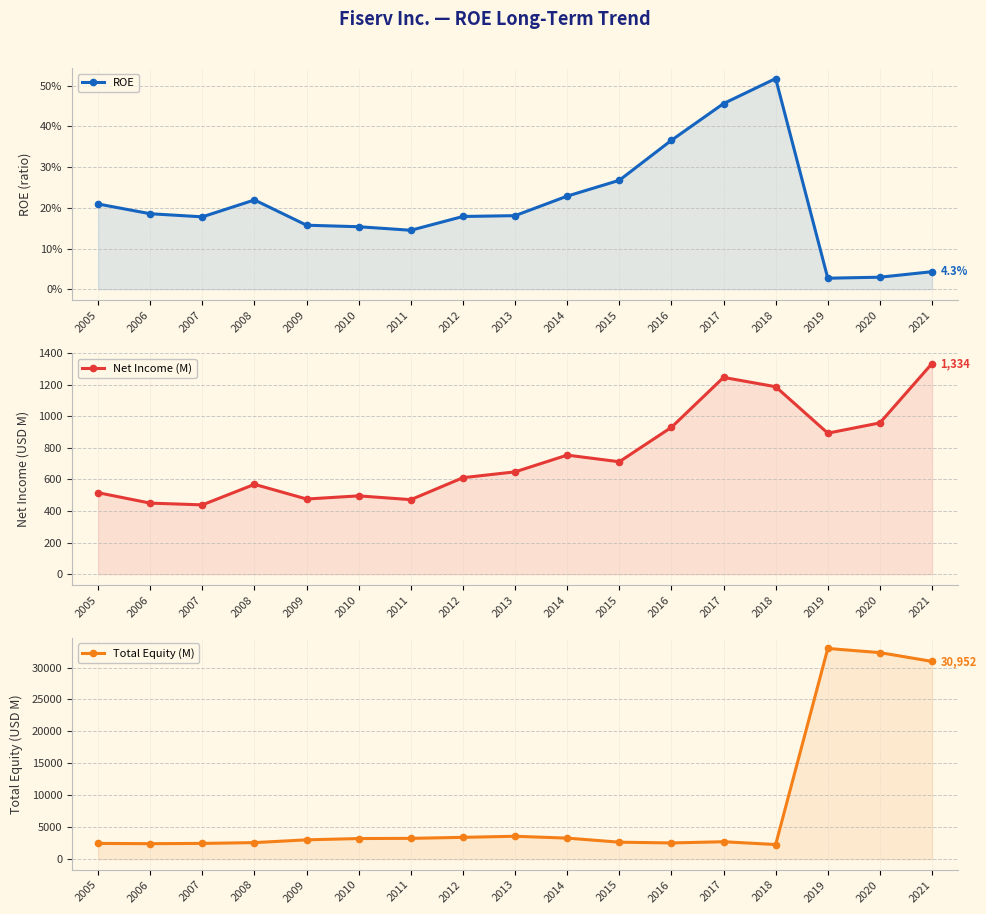

Rank the categories by ROE value from lowest to highest.

2019, 2020, 2021, 2011, 2010, 2009, 2007, 2012, 2013, 2006, 2005, 2008, 2014, 2015, 2016, 2017, 2018